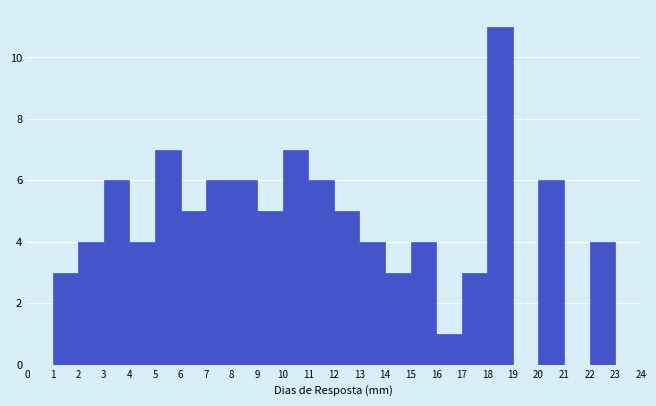

Which range on the x-axis has the tallest bar?

18 to 19